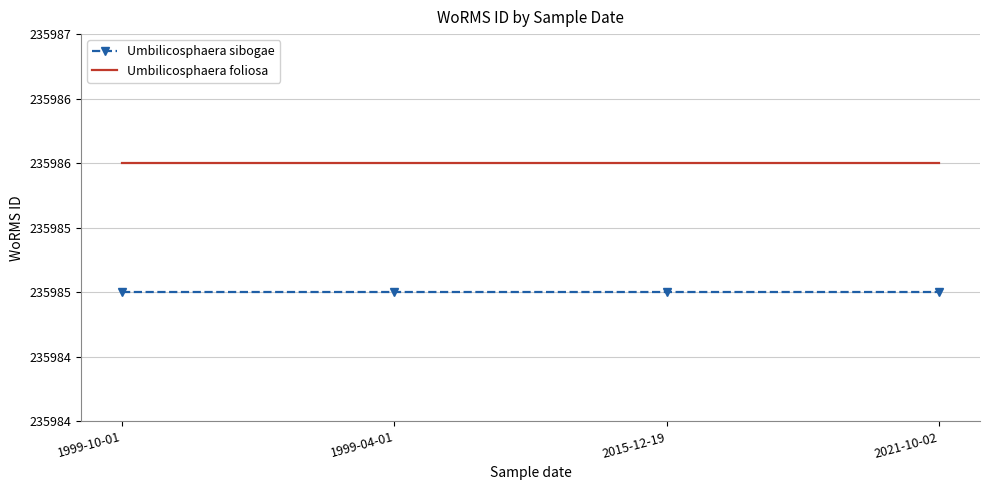

What are all the series names shown in the legend?

Umbilicosphaera sibogae, Umbilicosphaera foliosa